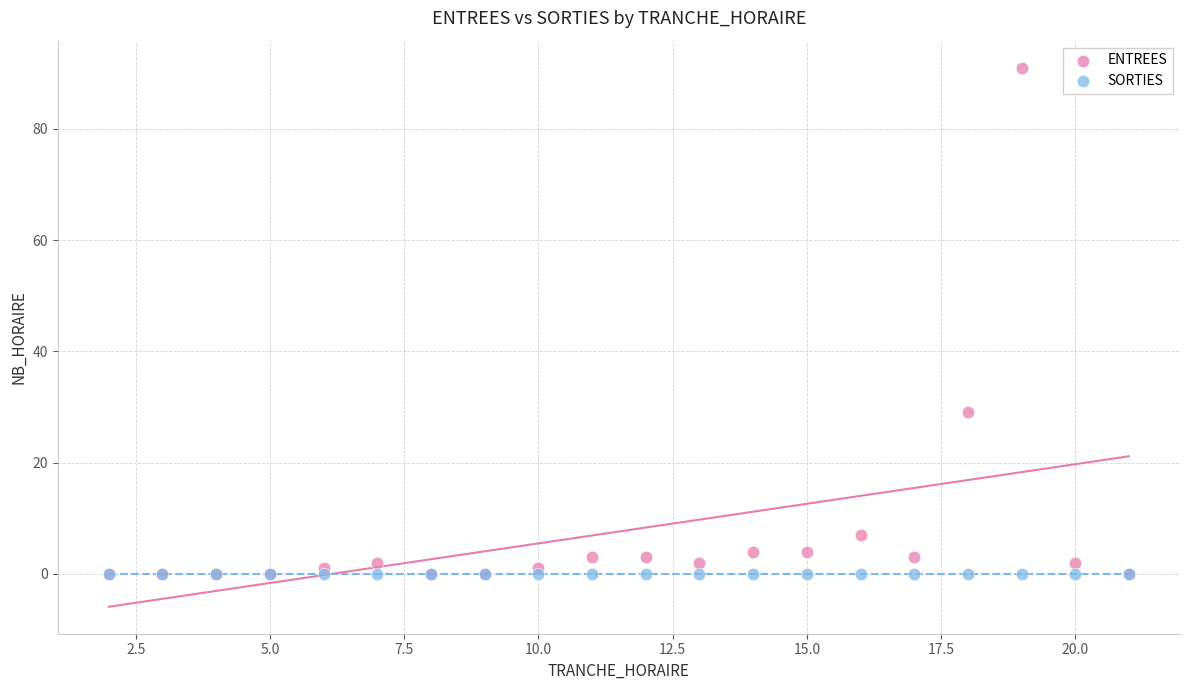

Across all series, what Y value is closest to 45?

29